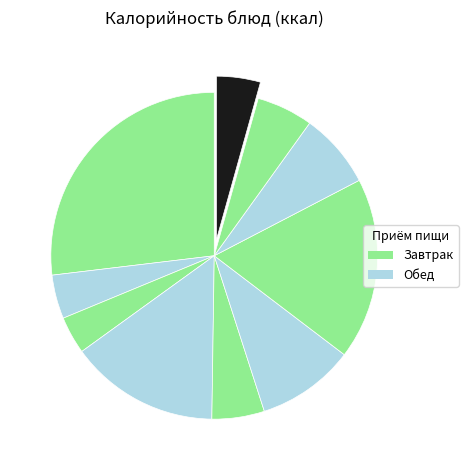

How many segments does this pie chart have?

10